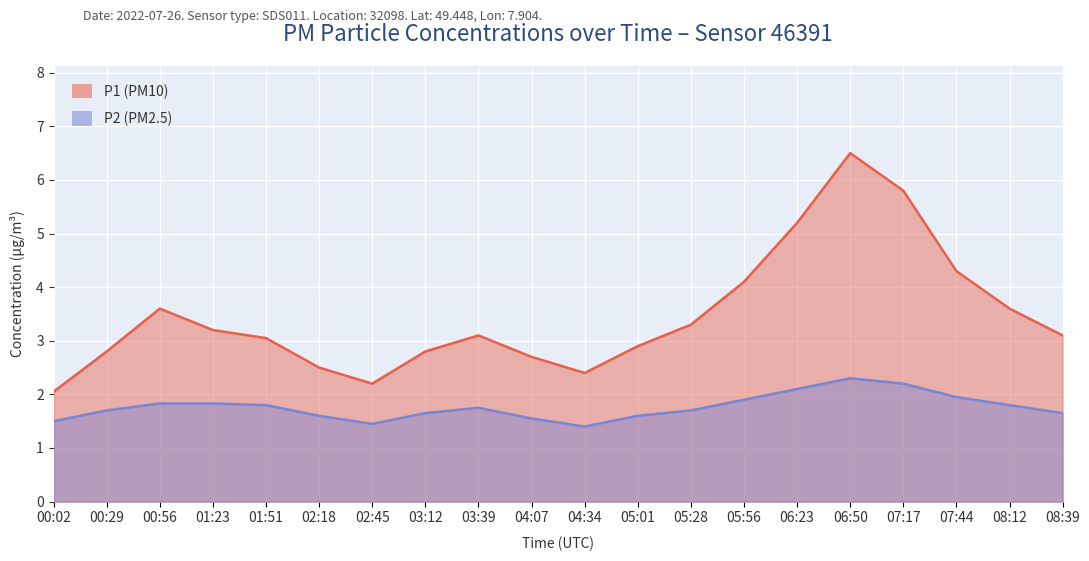

At which label is P2 closest to 1?

04:34